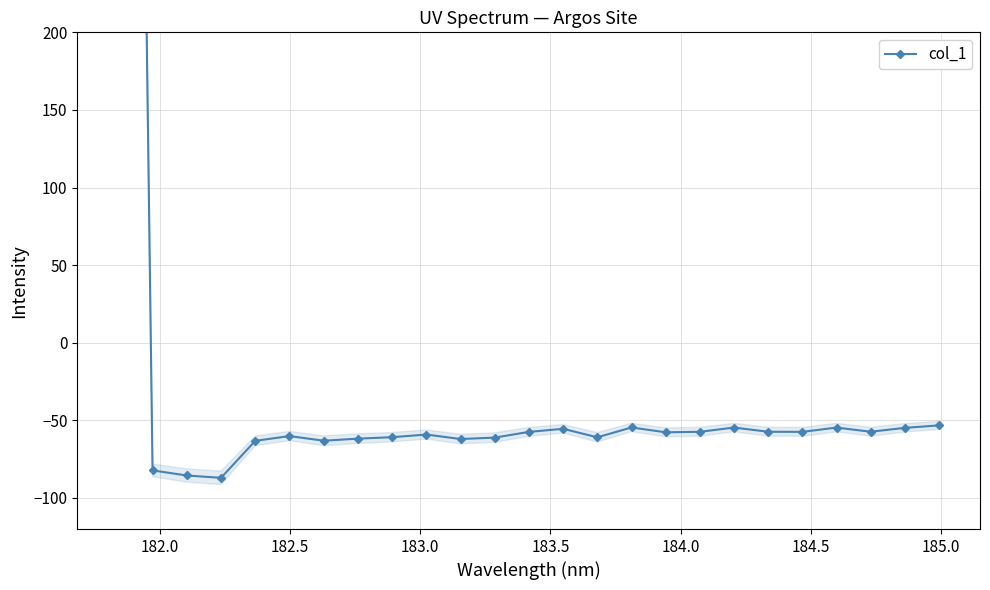

Does the chart have visible grid lines?

Yes